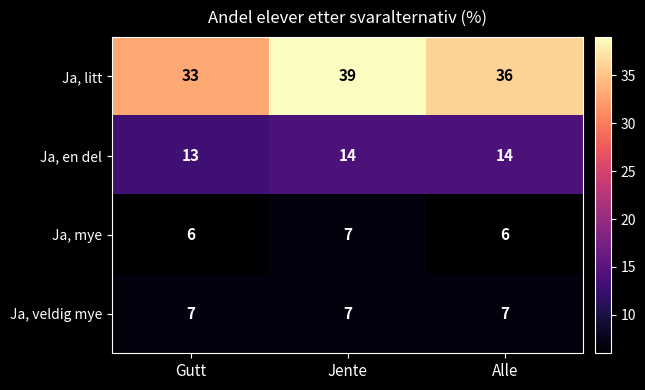

What is the minimum value shown in the chart?

6